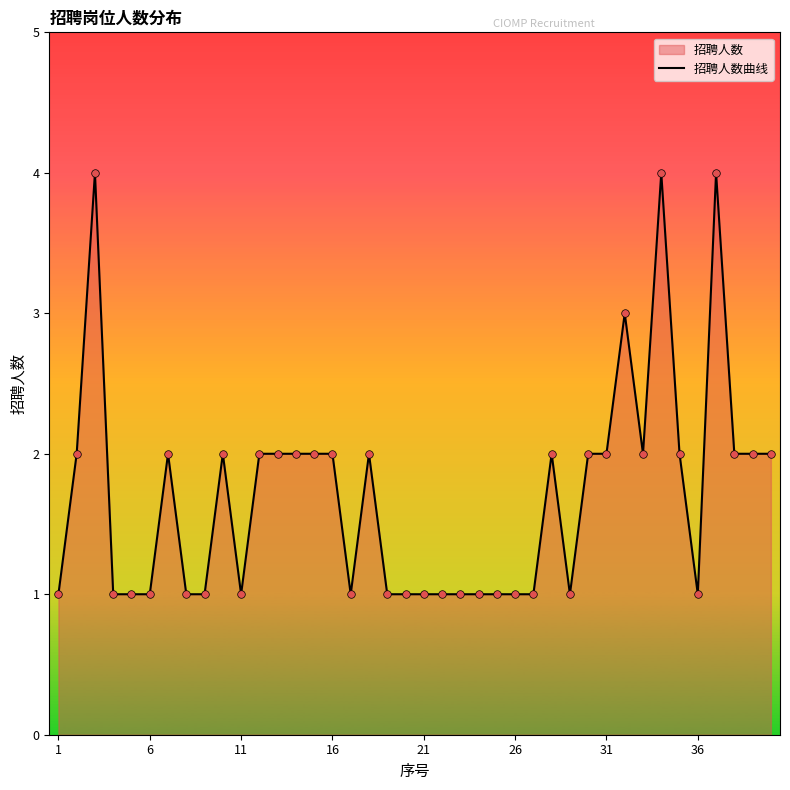

The chart shows a value of 0 at 36. True or false?

False